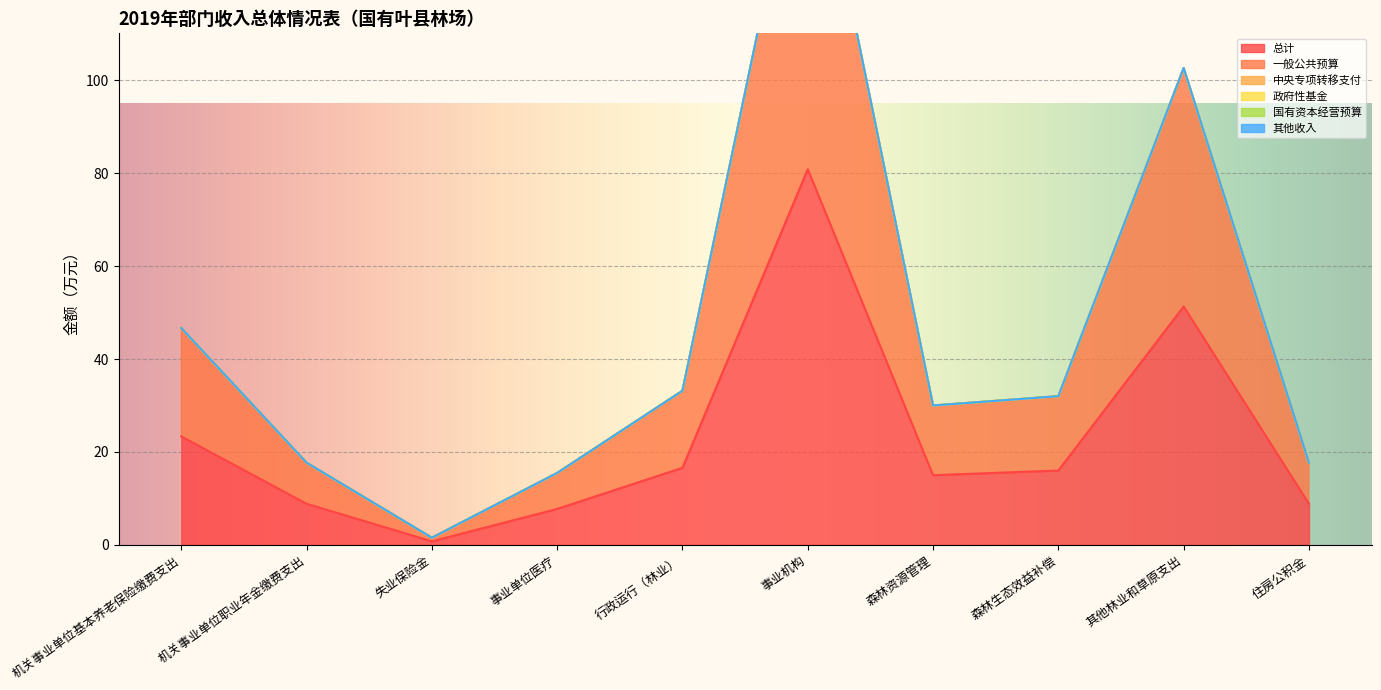

At which label is 中央专项转移支付 closest to 0?

机关事业单位基本养老保险缴费支出